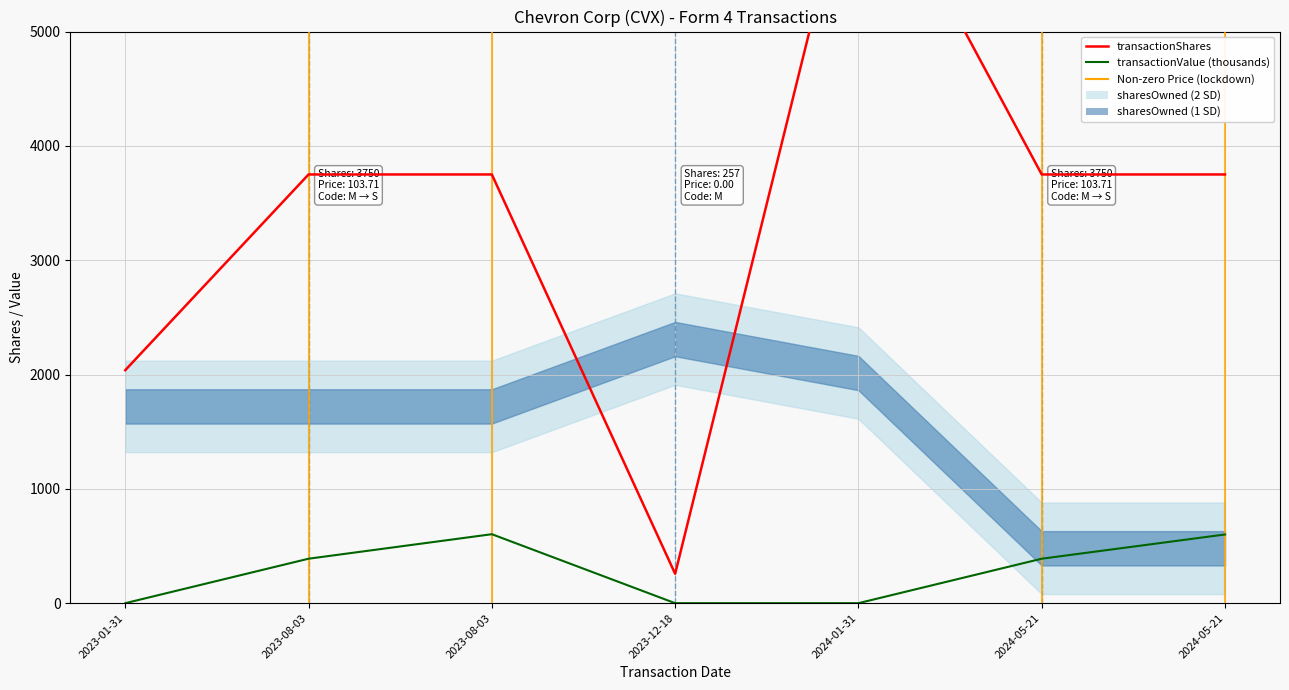

What is the average value of the transactionShares series?

3432.3